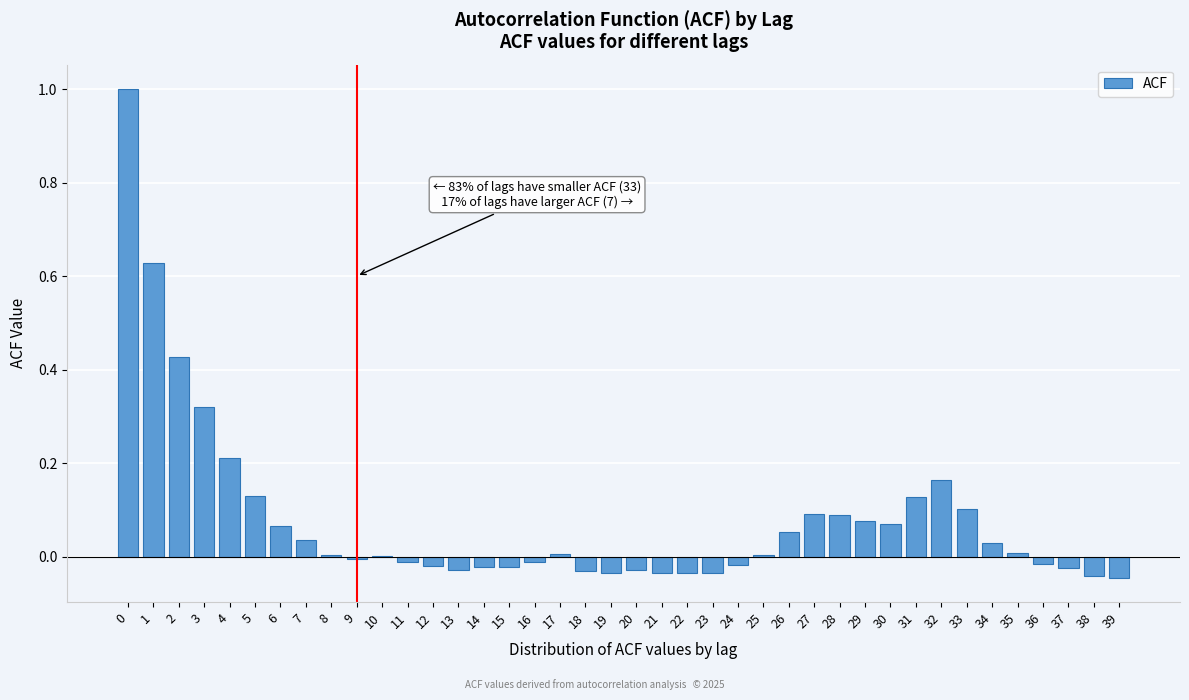

What is the maximum value shown in the chart?

1.0